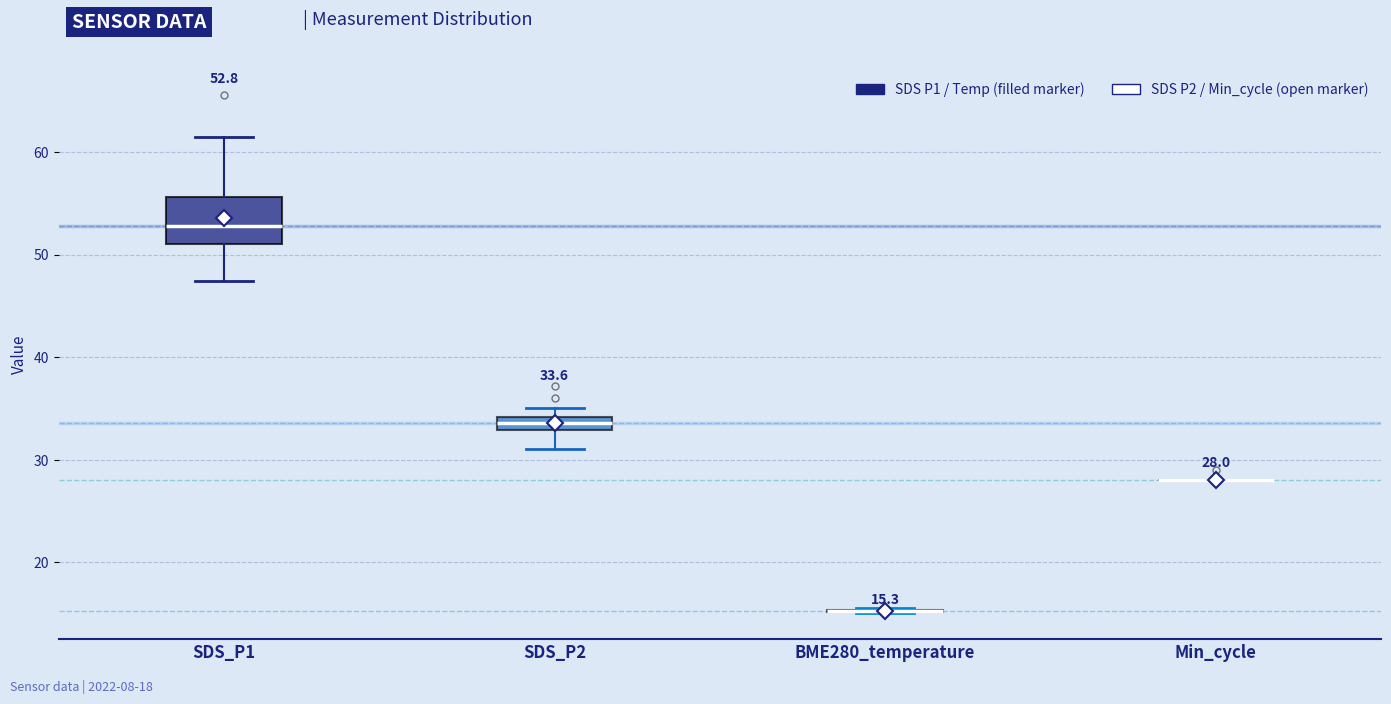

Comparing the boxes themselves (not the whiskers), which one is the tallest?

SDS_P1